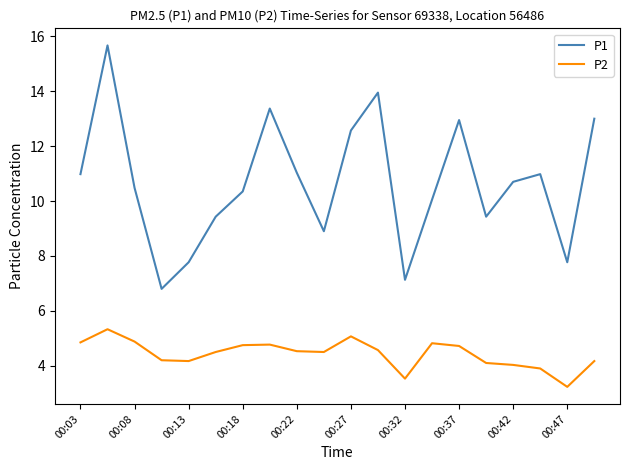

Which series has the widest spread of values?

P1